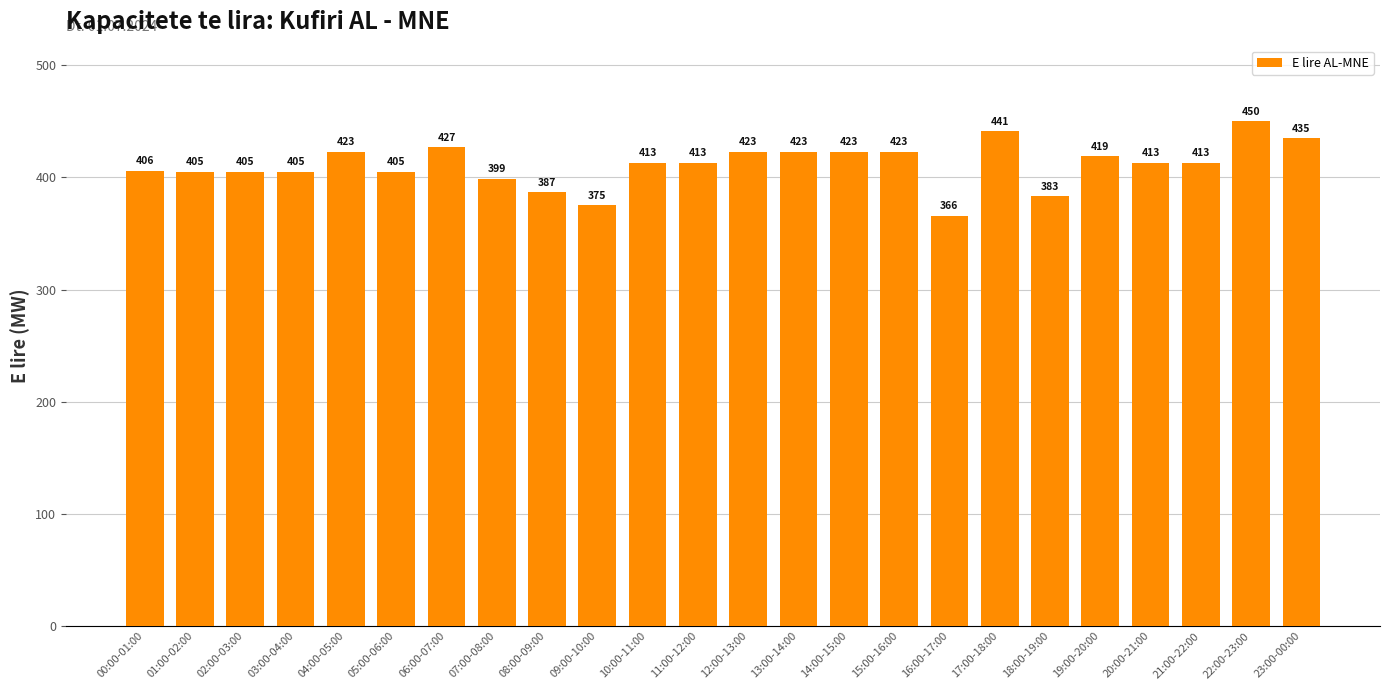

What is the smallest value displayed?

366